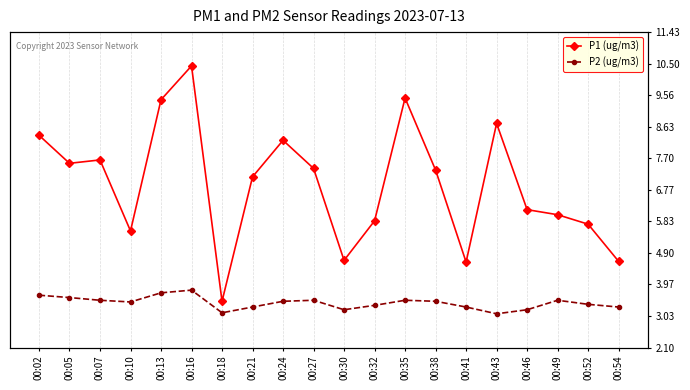

What is the value of the P1 (ug/m3) point at the 9th from the left?

8.2